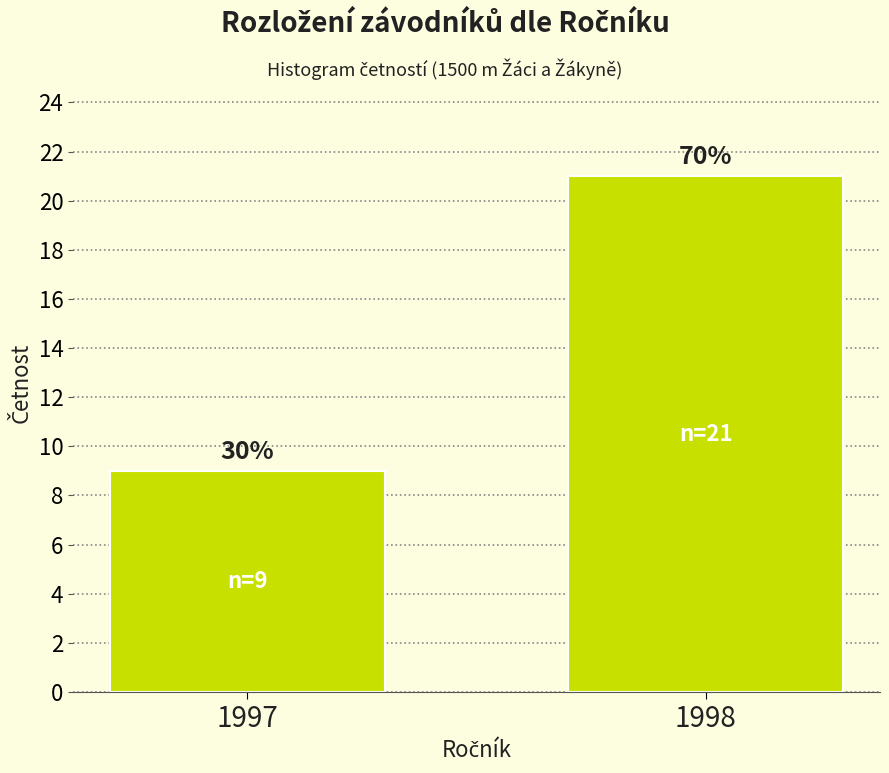

Does the chart contain any negative values?

No